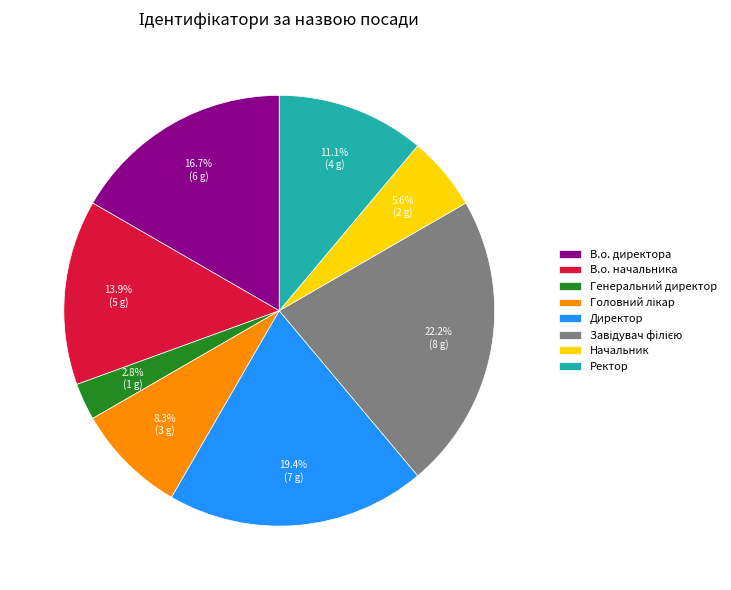

Does Директор account for over 50% of the chart?

No